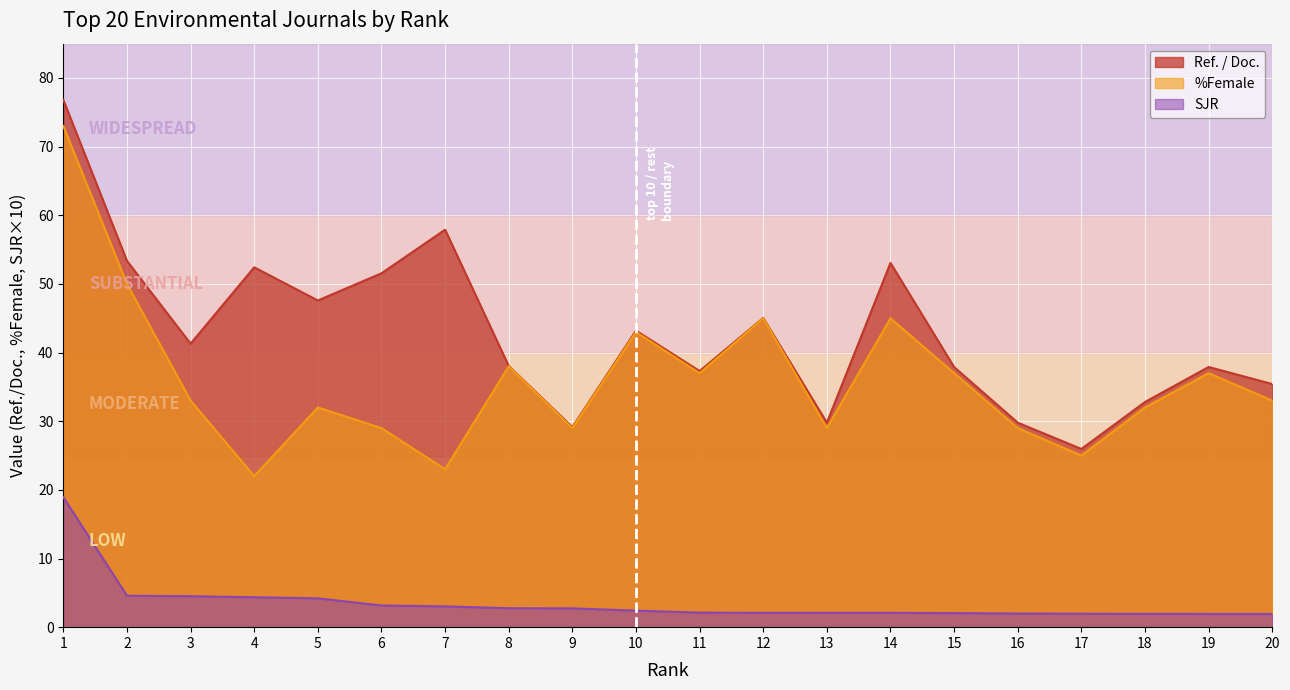

Which series has the largest range (max minus min)?

%Female